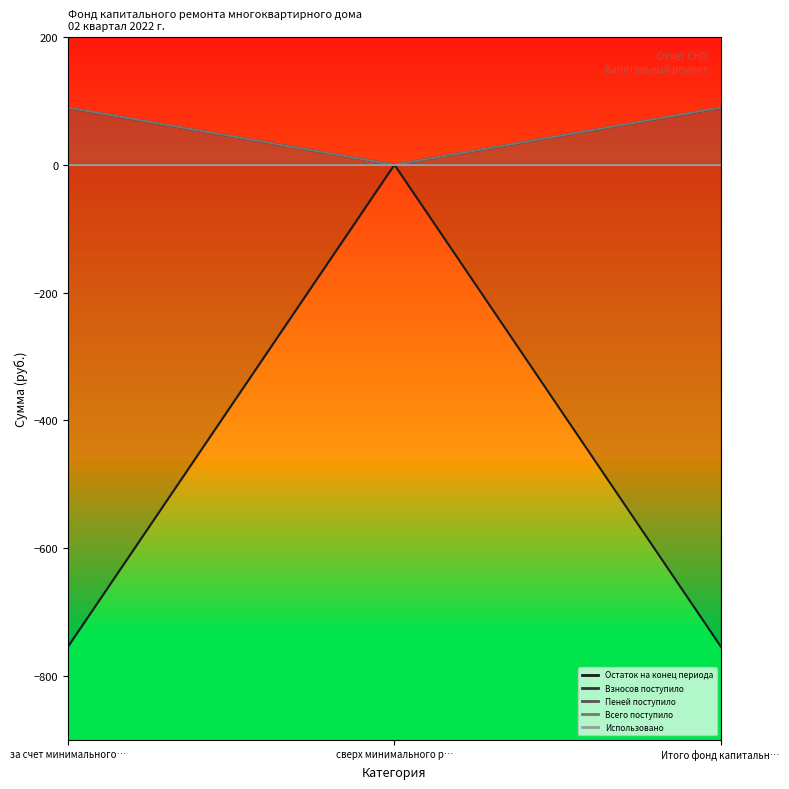

What is the sum of all Пеней поступило values?

0.4